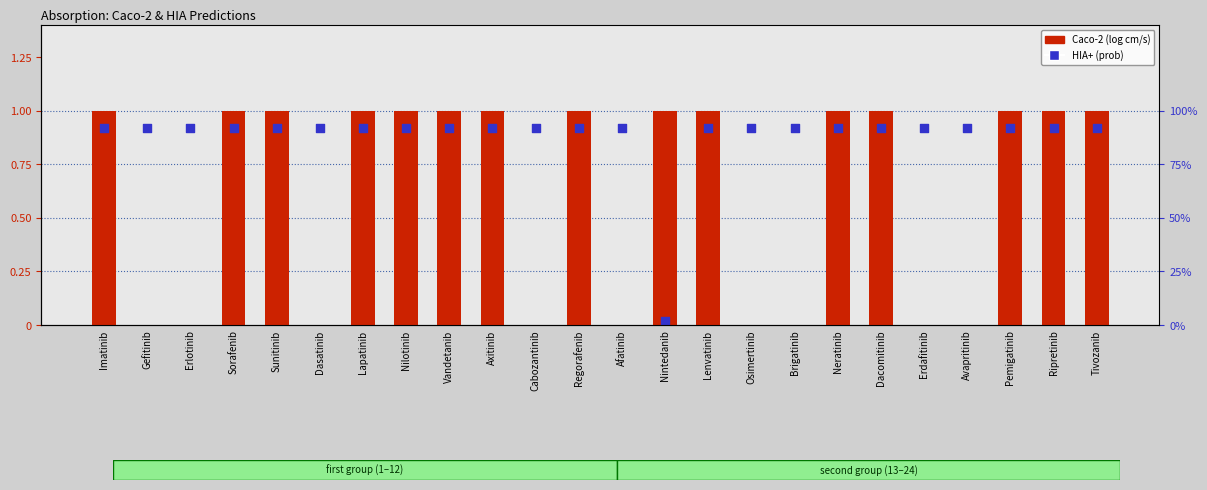

At how many categories does at least one series exceed 0?

24